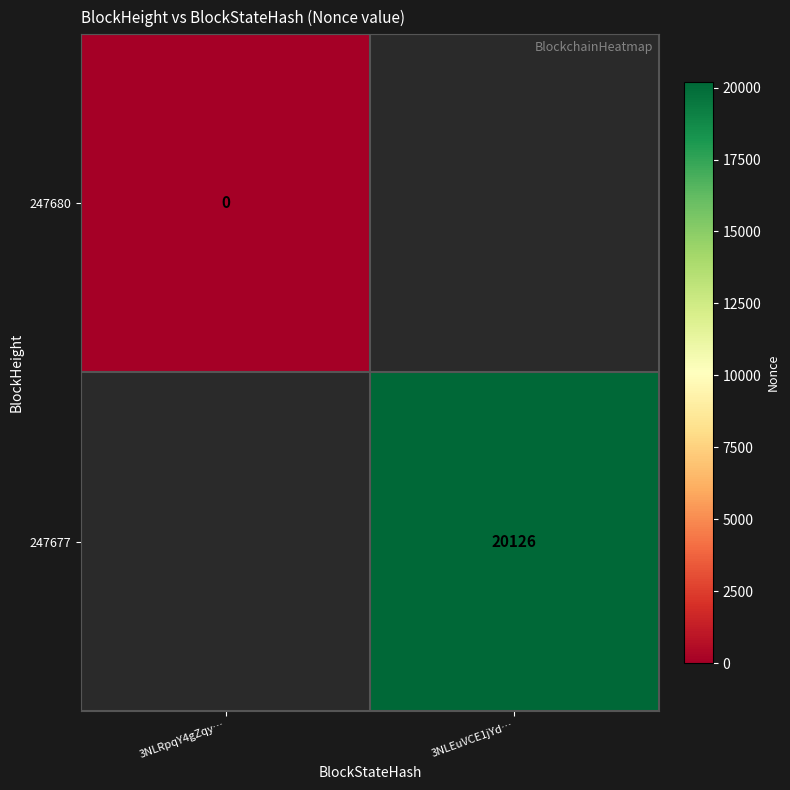

What is the maximum value shown in the chart?

20126.0